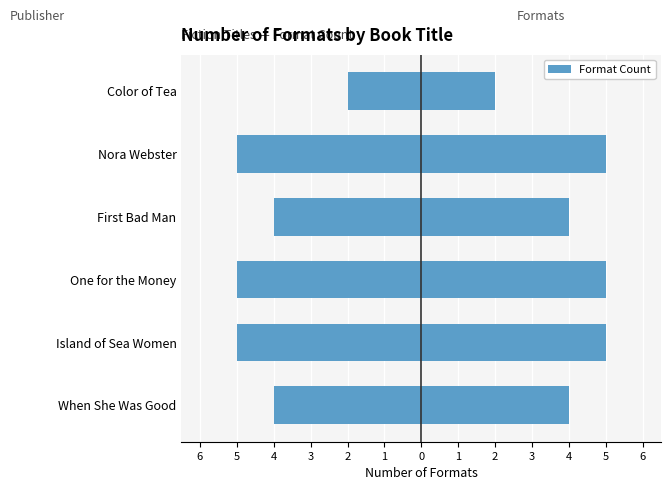

What is the average value of the Format Count (Left) series?

-4